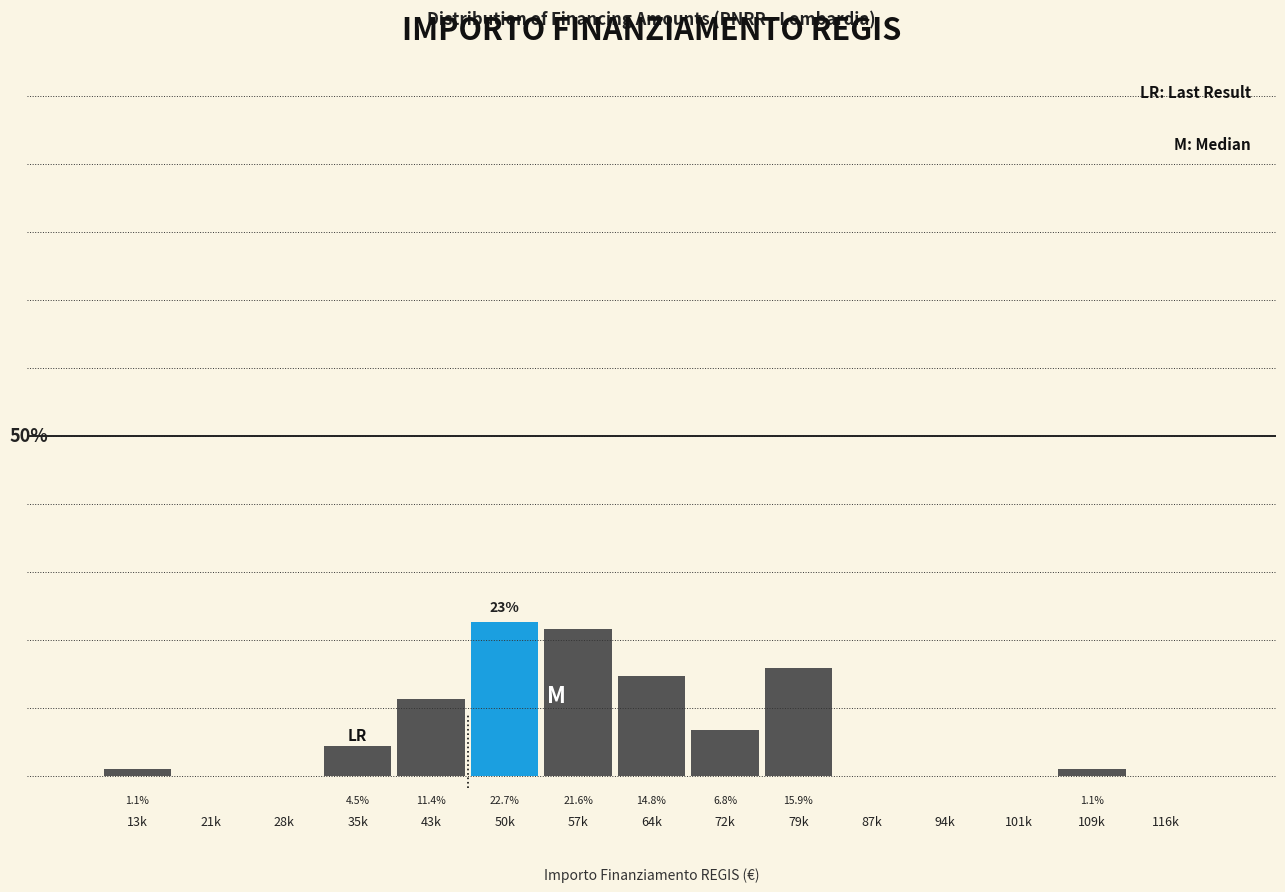

Where does the data first go above 1?

13k